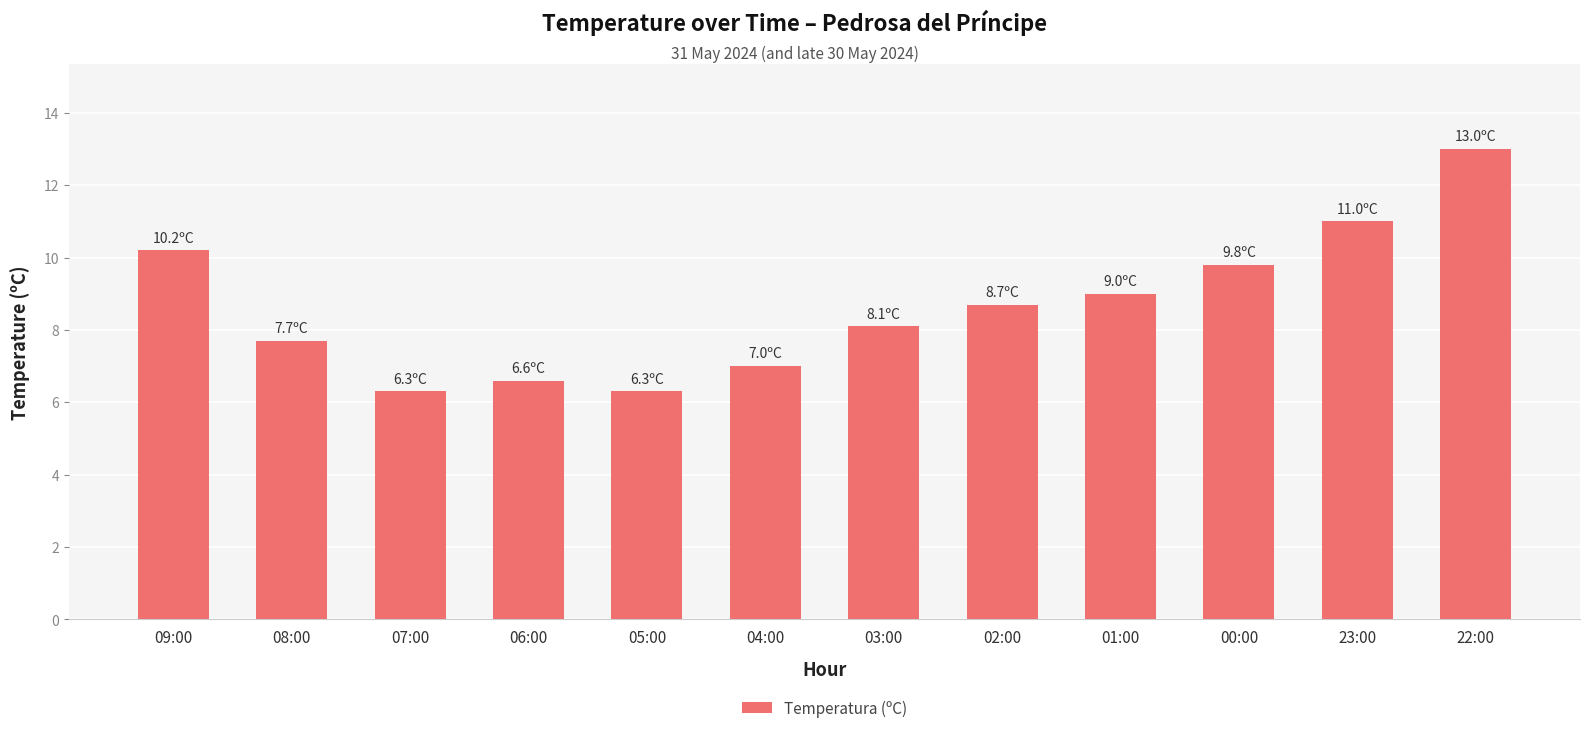

The chart shows a value of 7.0 at 04:00. True or false?

True